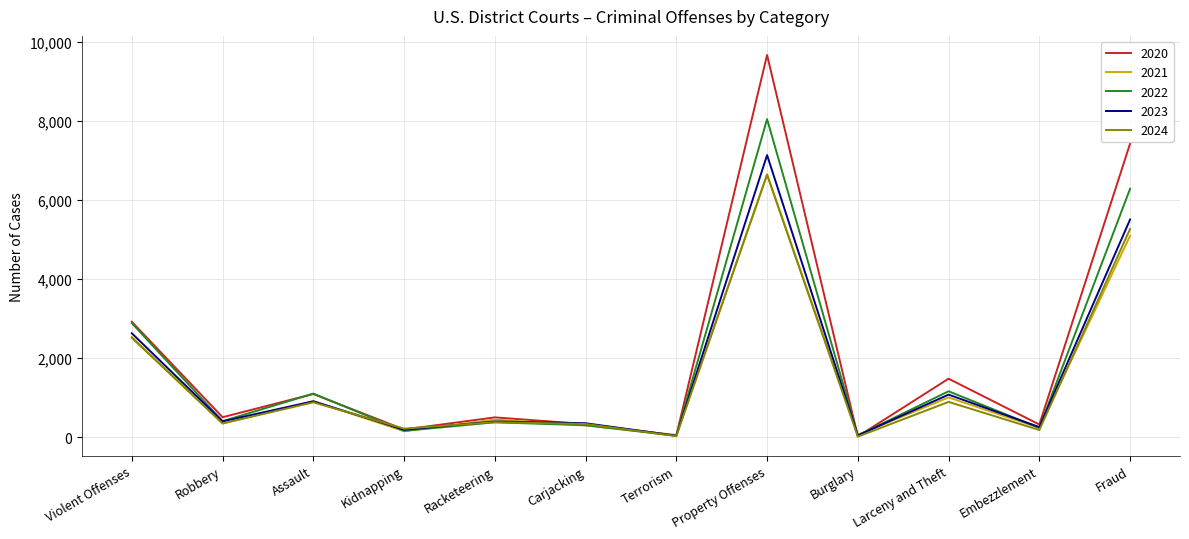

What is the sum of all 2022 values?

21044